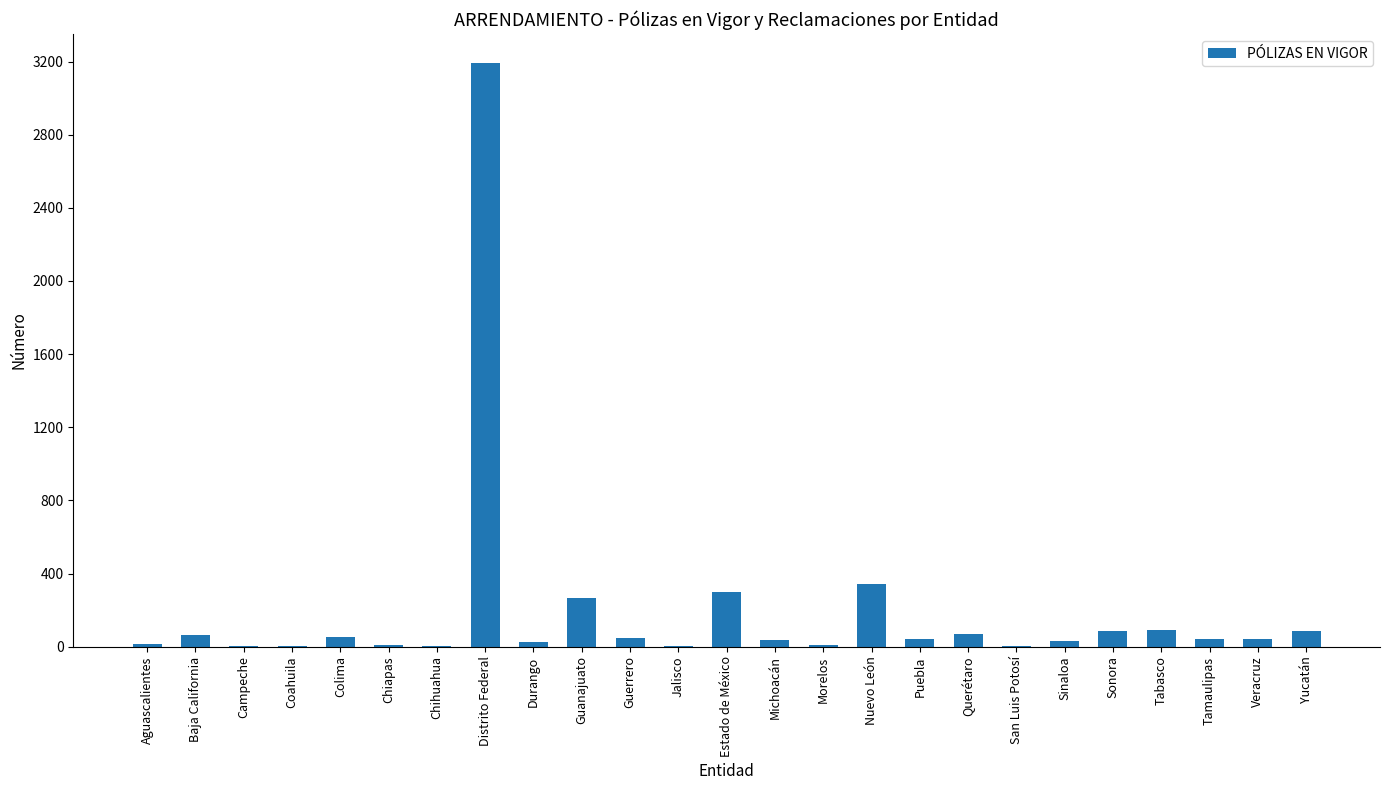

The value at Estado de México is 87. True or false?

False